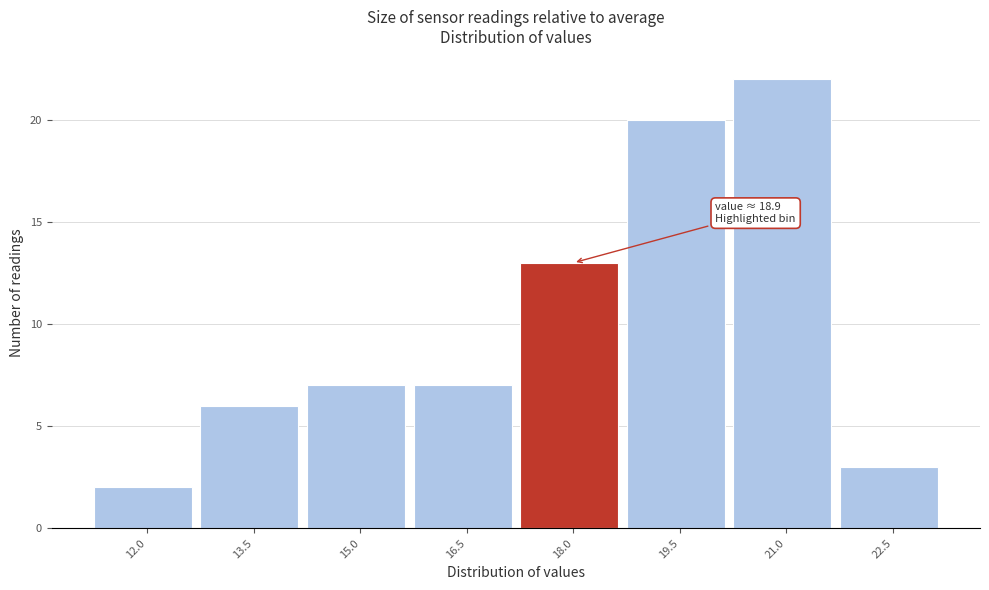

Reading right to left, list all the values displayed in this chart.

3	22	20	13	7	7	6	2